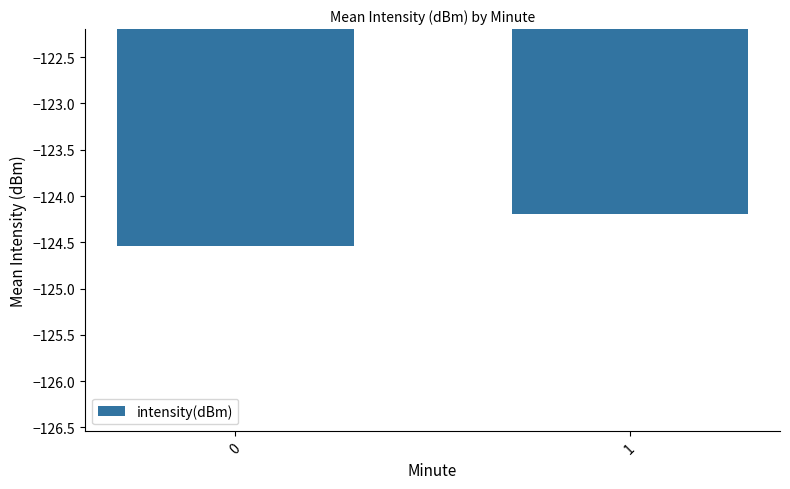

Between 1 and 0, which is larger?

1